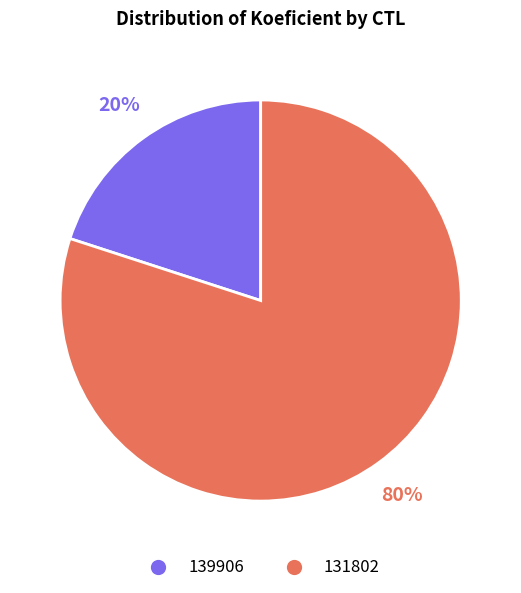

How many segments does this pie chart have?

2